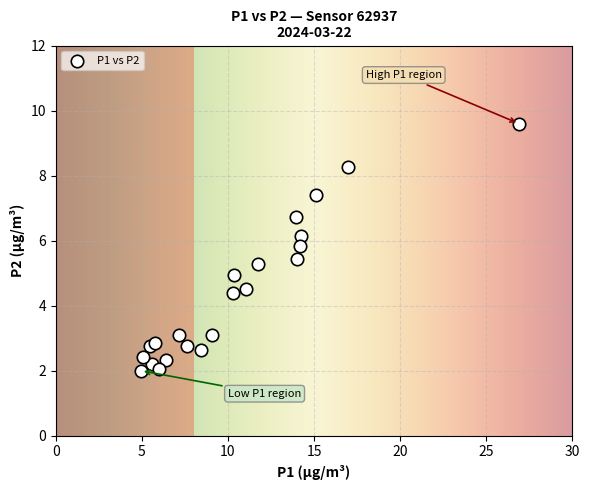

What is the range of X values (max minus min)?

21.9